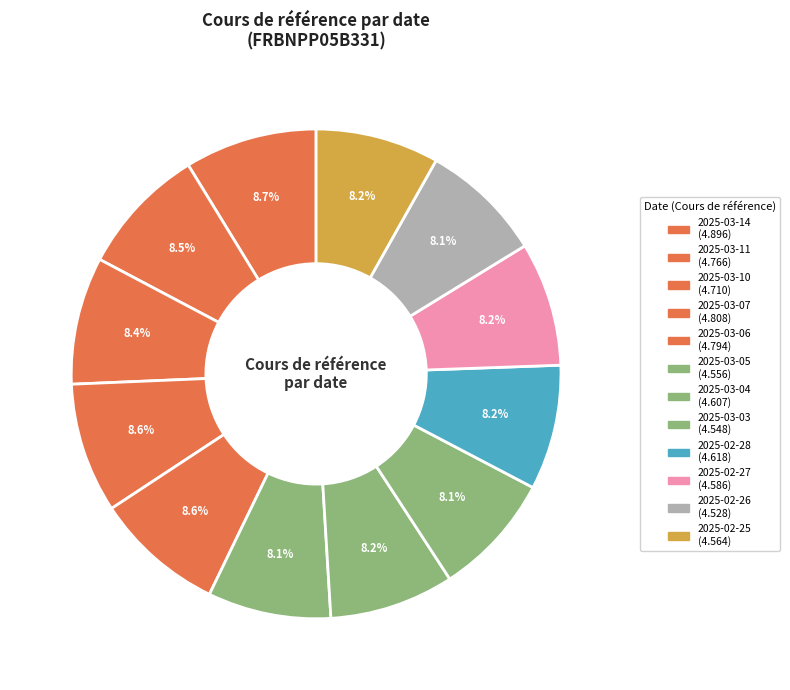

How many segments does this pie chart have?

12